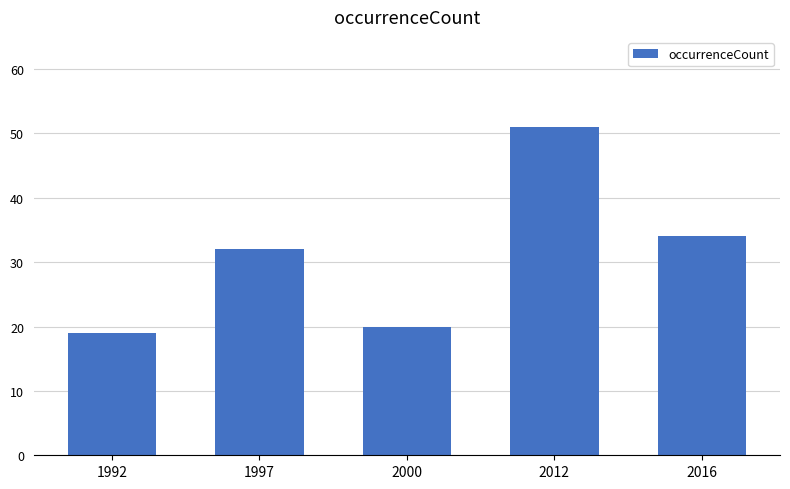

How many values are below 32?

2